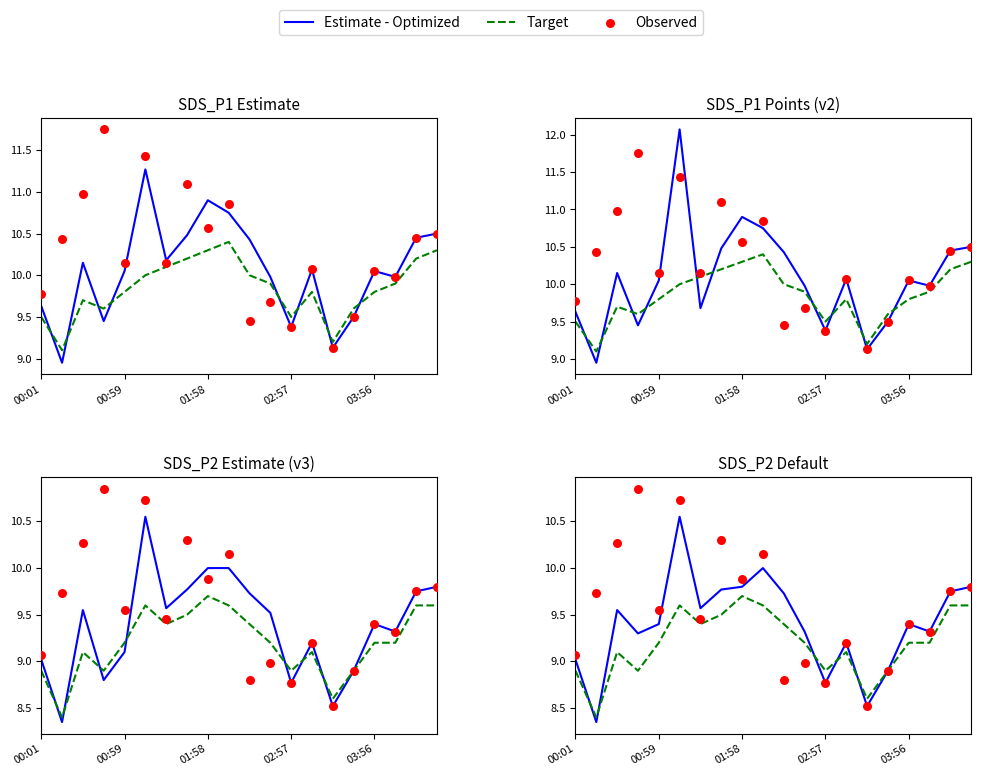

Which series has the widest spread of Y values?

Observed